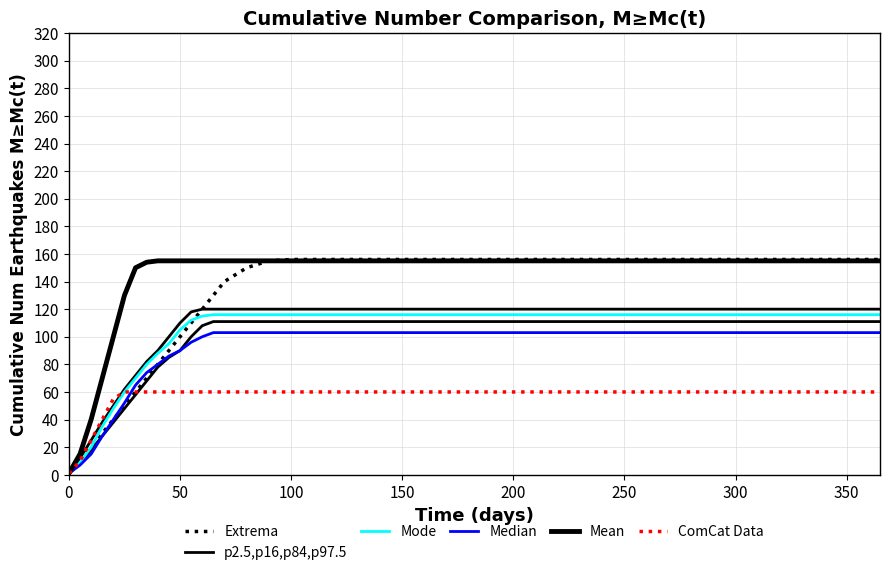

Rank the series at 0 from highest to lowest value.

Mean, Extrema, ComCat Data, Mode, p2.5,p16,p84,p97.5, Median